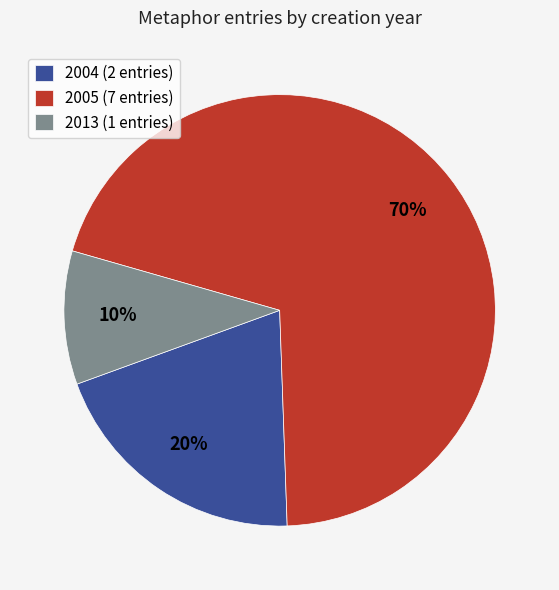

Rank the categories by value from lowest to highest.

2013 (1 entries), 2004 (2 entries), 2005 (7 entries)